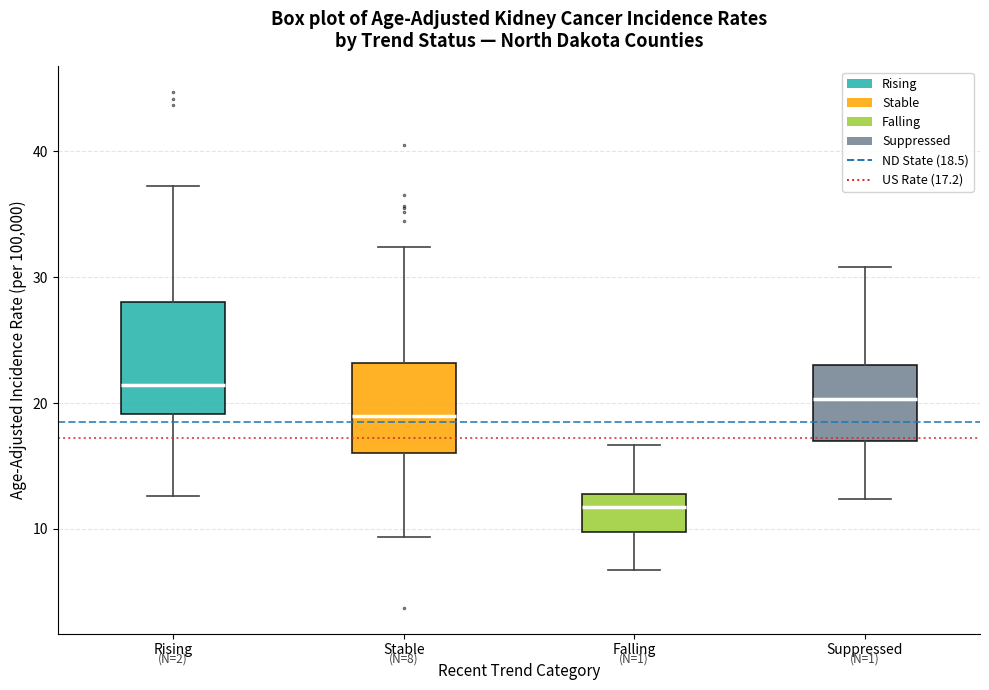

Which box's median line is the lowest?

Falling